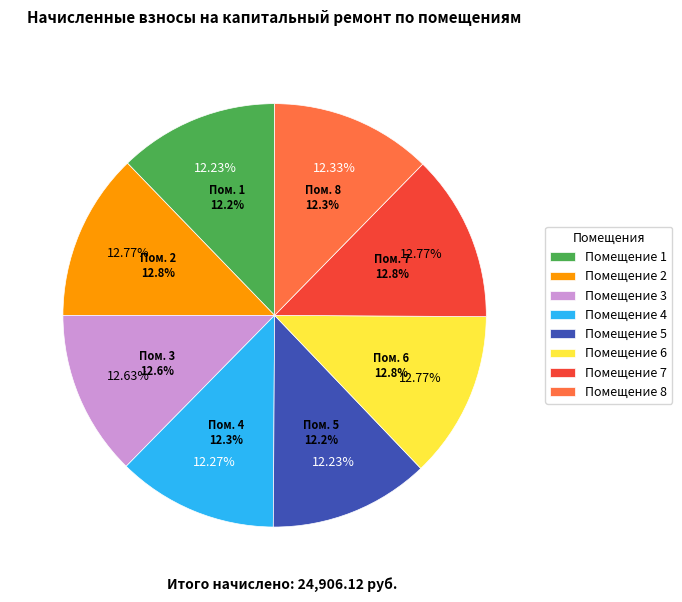

What is the largest slice in the pie chart?

2